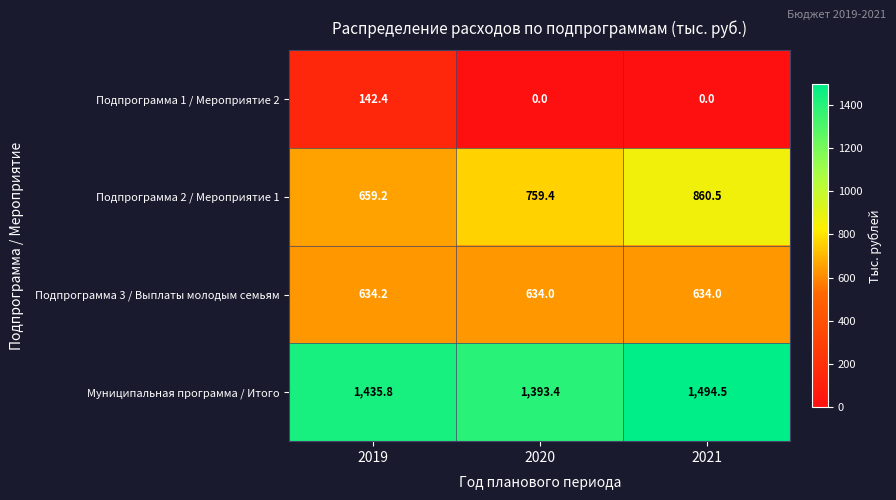

What is the sum of all Муниципальная программа / Итого values?

4323.7